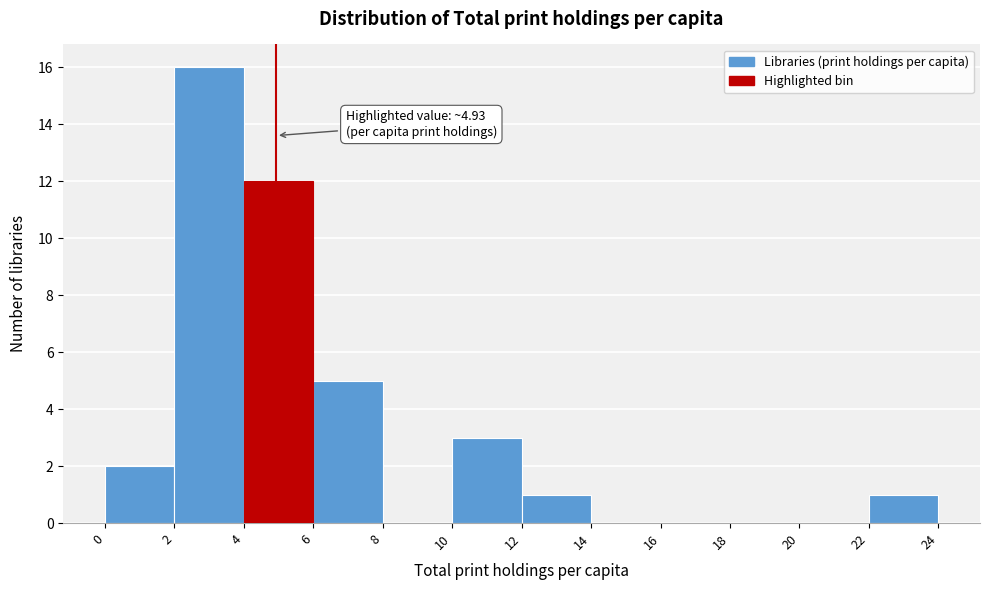

Which range on the x-axis has the tallest bar?

2 to 4